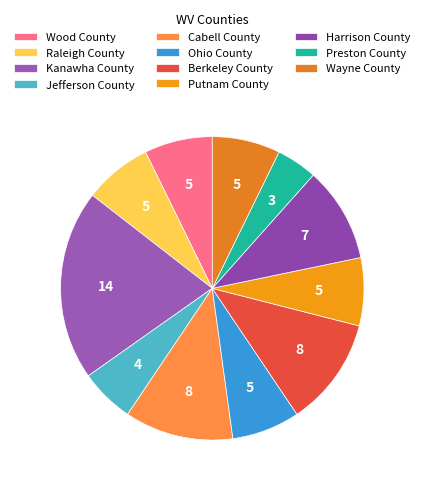

Is it true that Jefferson County is 6% of the pie?

True